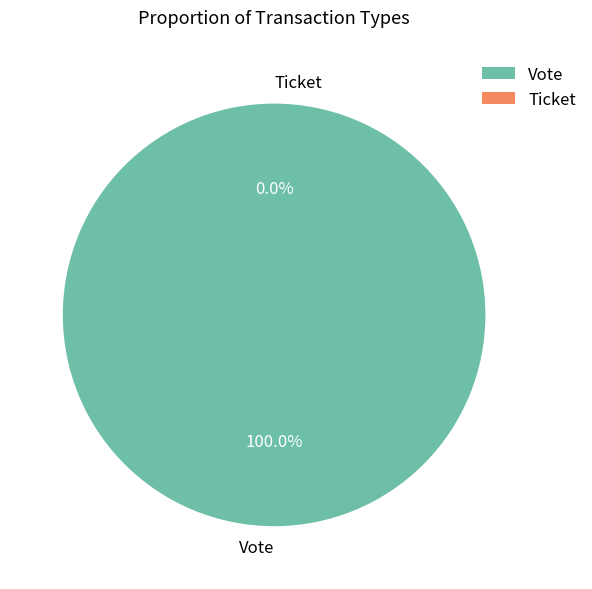

Rank the categories by value from lowest to highest.

Ticket, Vote